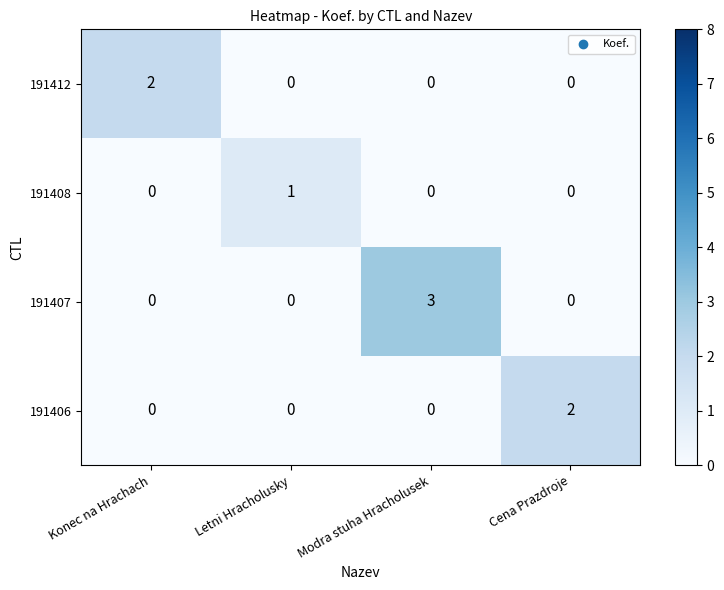

True or false: 191412 has a value of 1 at Konec na Hrachach.

False